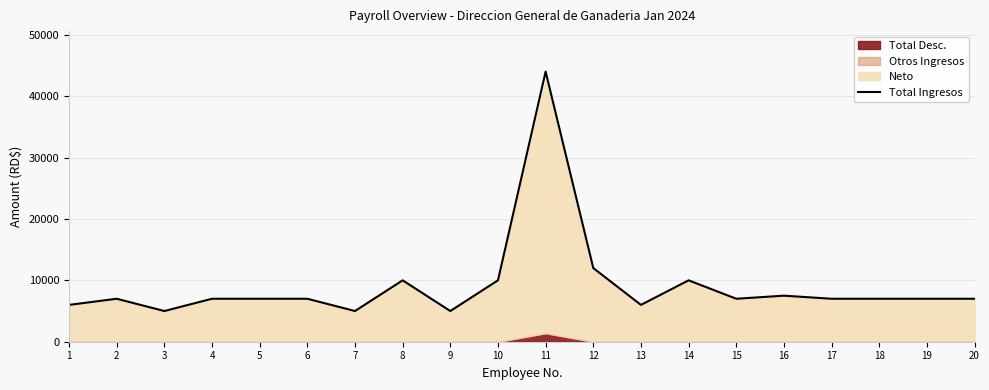

Where is the first local maximum?

2